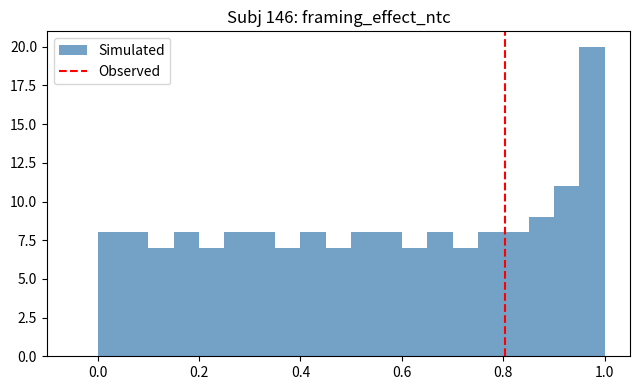

Read against the x-axis, roughly where is the centre of the tallest bar?

0.98